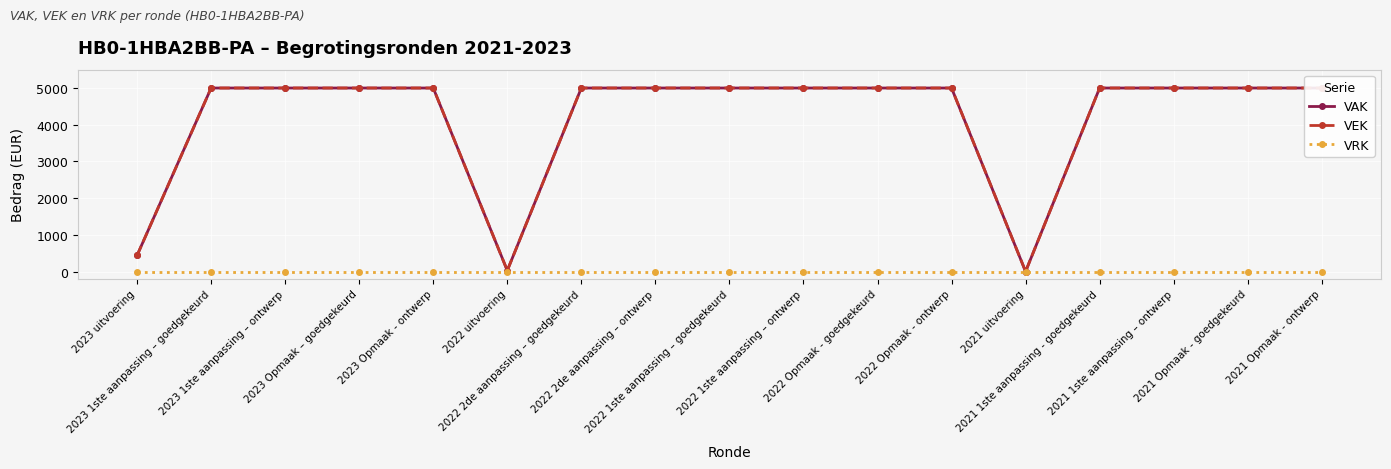

Reading left to right, extract all data points from this chart.

VAK: 2023 uitvoering=438	2023 1ste aanpassing – goedgekeurd=5000	2023 1ste aanpassing – ontwerp=5000	2023 Opmaak – goedgekeurd=5000	2023 Opmaak - ontwerp=5000	2022 uitvoering=27	2022 2de aanpassing – goedgekeurd=5000	2022 2de aanpassing – ontwerp=5000	2022 1ste aanpassing – goedgekeurd=5000	2022 1ste aanpassing – ontwerp=5000	2022 Opmaak - goedgekeurd=5000	2022 Opmaak - ontwerp=5000	2021 uitvoering=0	2021 1ste aanpassing - goedgekeurd=5000	2021 1ste aanpassing – ontwerp=5000	2021 Opmaak - goedgekeurd=5000	2021 Opmaak - ontwerp=5000
VEK: 2023 uitvoering=438	2023 1ste aanpassing – goedgekeurd=5000	2023 1ste aanpassing – ontwerp=5000	2023 Opmaak – goedgekeurd=5000	2023 Opmaak - ontwerp=5000	2022 uitvoering=27	2022 2de aanpassing – goedgekeurd=5000	2022 2de aanpassing – ontwerp=5000	2022 1ste aanpassing – goedgekeurd=5000	2022 1ste aanpassing – ontwerp=5000	2022 Opmaak - goedgekeurd=5000	2022 Opmaak - ontwerp=5000	2021 uitvoering=0	2021 1ste aanpassing - goedgekeurd=5000	2021 1ste aanpassing – ontwerp=5000	2021 Opmaak - goedgekeurd=5000	2021 Opmaak - ontwerp=5000
VRK: 2023 uitvoering=0	2023 1ste aanpassing – goedgekeurd=0	2023 1ste aanpassing – ontwerp=0	2023 Opmaak – goedgekeurd=0	2023 Opmaak - ontwerp=0	2022 uitvoering=0	2022 2de aanpassing – goedgekeurd=0	2022 2de aanpassing – ontwerp=0	2022 1ste aanpassing – goedgekeurd=0	2022 1ste aanpassing – ontwerp=0	2022 Opmaak - goedgekeurd=0	2022 Opmaak - ontwerp=0	2021 uitvoering=0	2021 1ste aanpassing - goedgekeurd=0	2021 1ste aanpassing – ontwerp=0	2021 Opmaak - goedgekeurd=0	2021 Opmaak - ontwerp=0